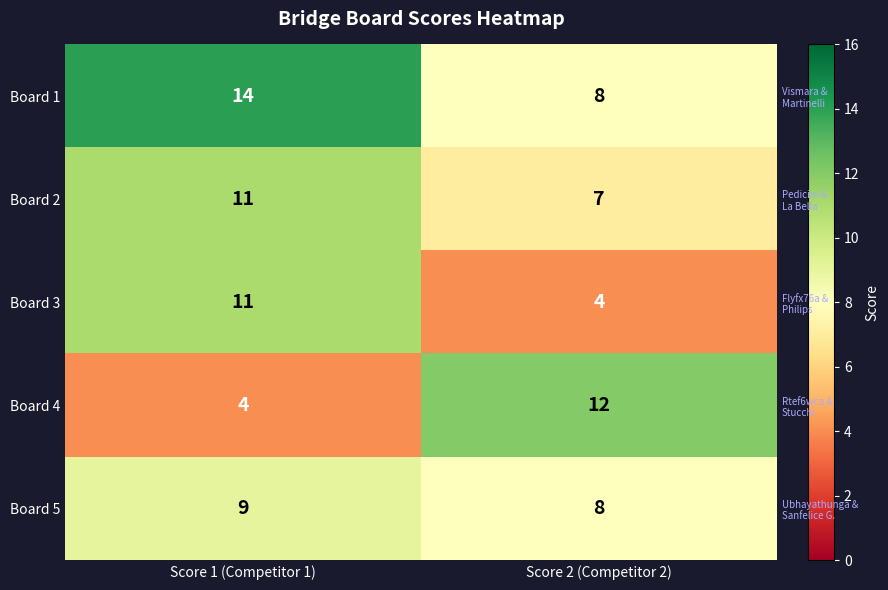

Between Score 1 (Competitor 1) and Score 2 (Competitor 2), which series saw the biggest shift?

Board 4